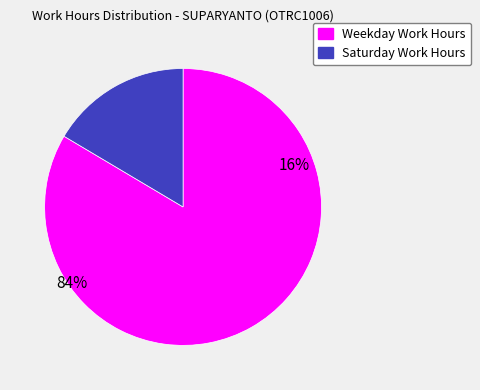

Approximately how many times larger is the value at Weekday Work Hours compared to Saturday Work Hours?

5.1